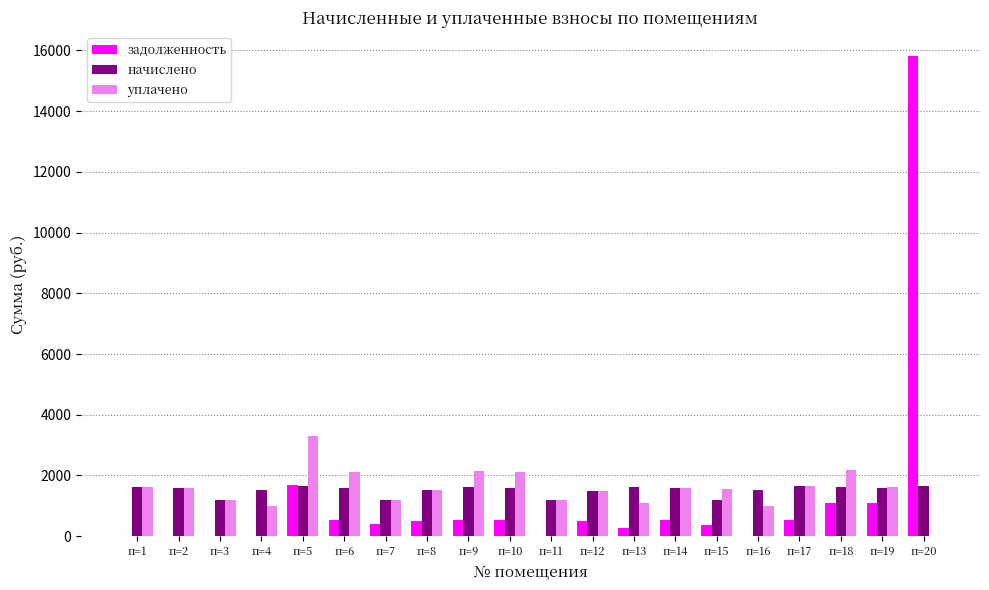

Where does the уплачено series first go above 1574?

п=1